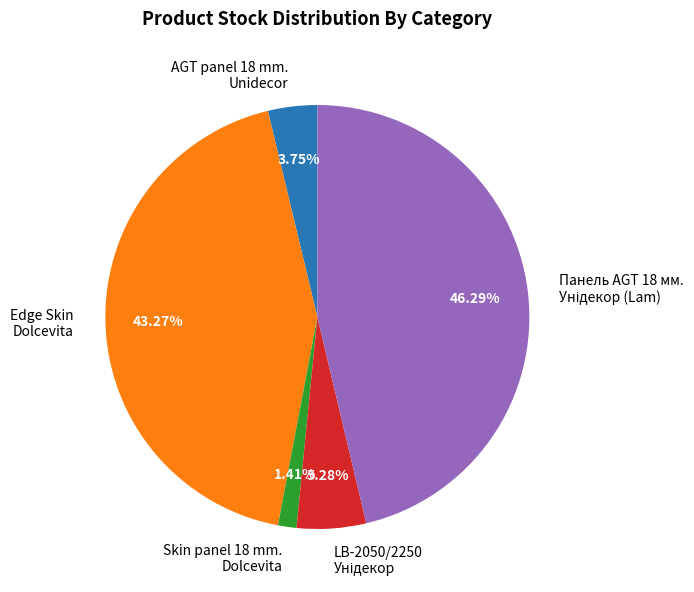

Do Skin panel 18 mm. Dolcevita and AGT panel 18 mm. Unidecor together represent more than half of the pie?

No